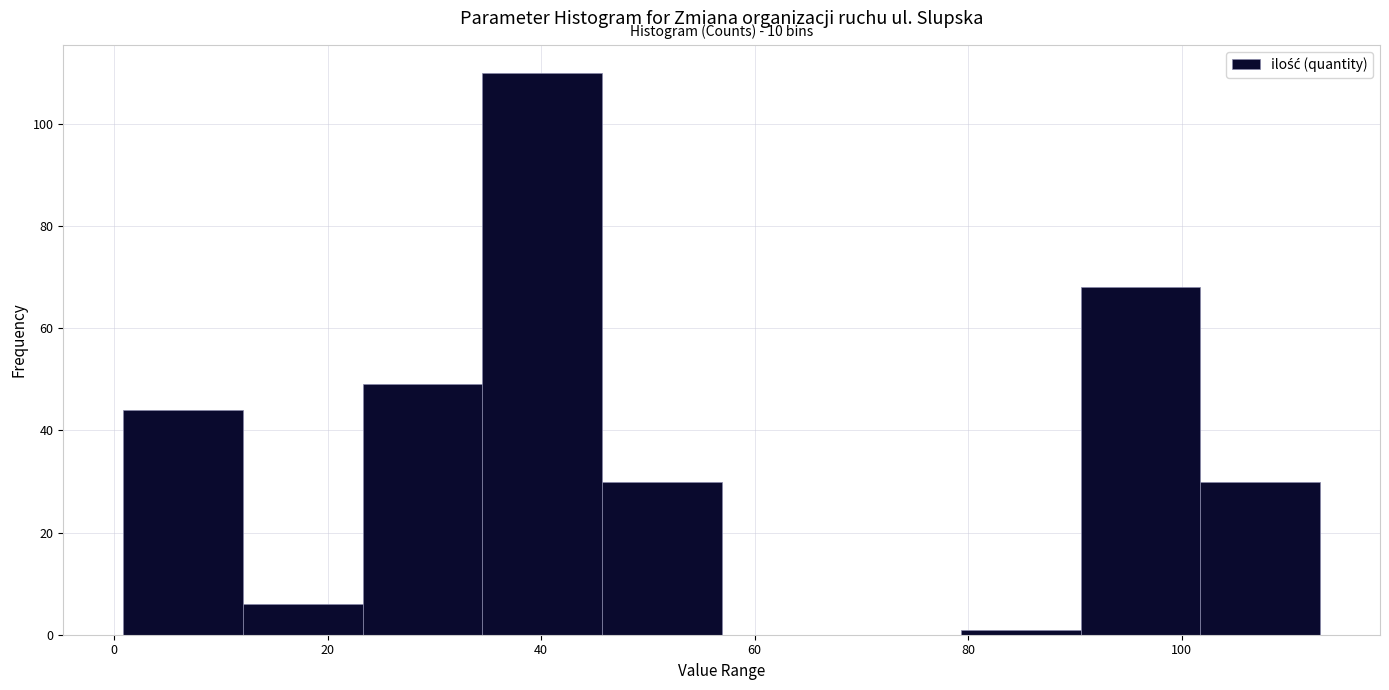

Over which range of the x-axis is the bar tallest?

34 to 46